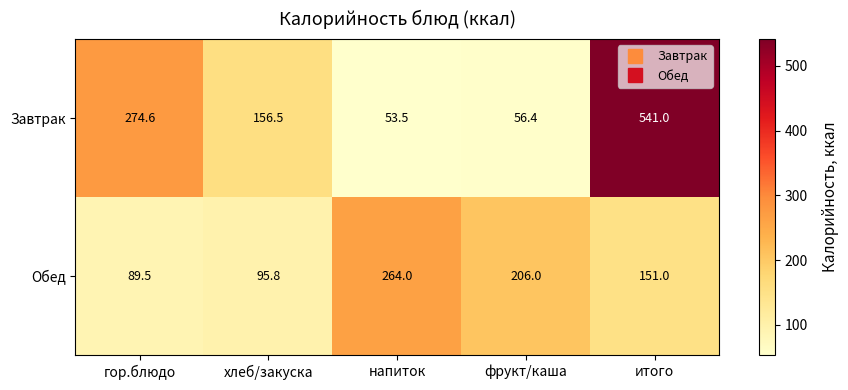

At which category does the chart reach its minimum across all series?

напиток